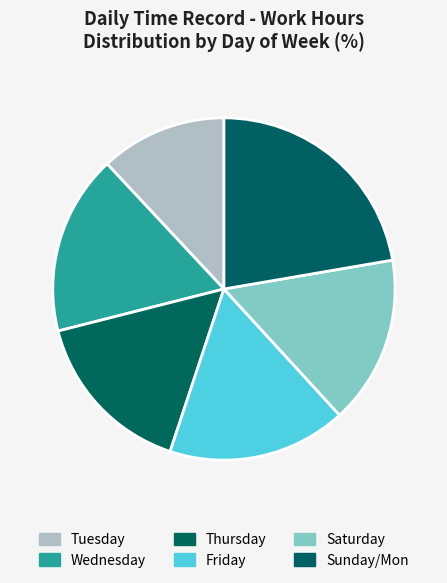

Count the number of slices in the pie.

6